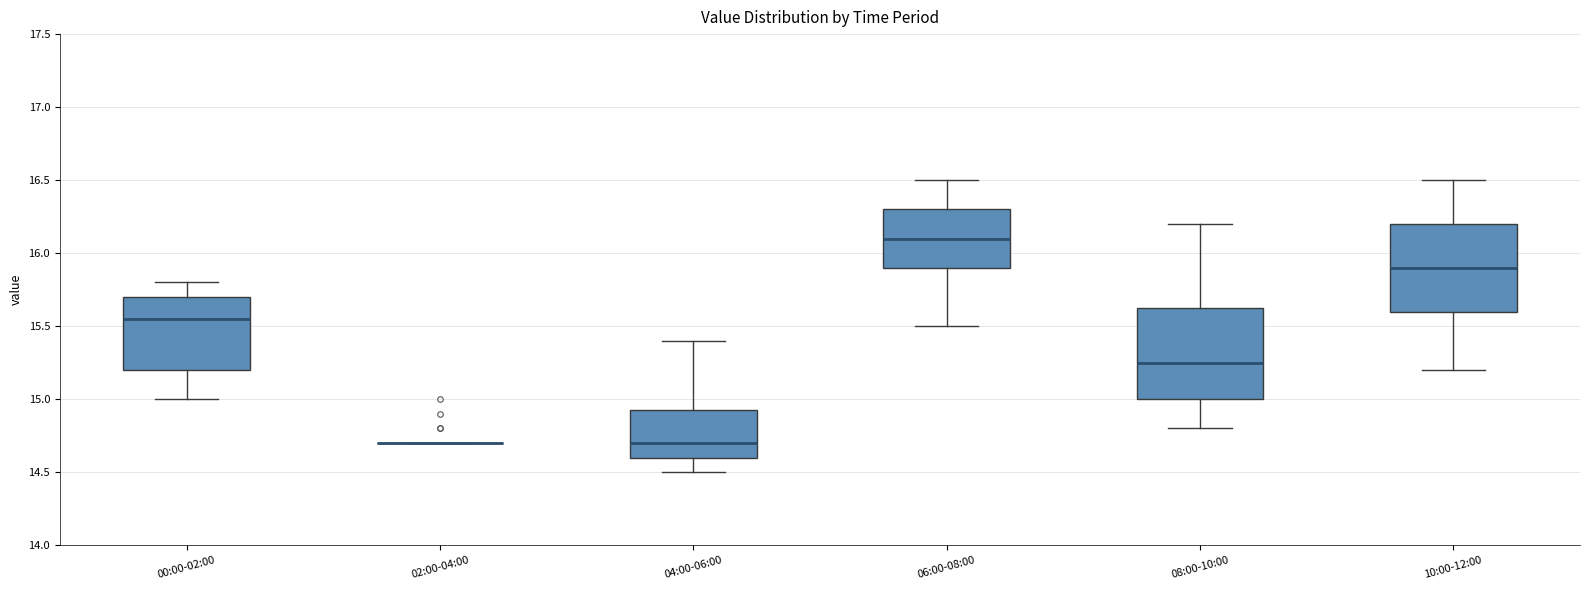

Reading left to right, transcribe this box plot: for each box, give where its median line is, the range the box spans, and where its two whiskers end, as read against the y-axis. The values are not printed on the chart, so give them approximately, as read against the axis.

00:00-02:00: median 15.55, box 15.20 to 15.70, whiskers 15.00 to 15.80
02:00-04:00: box collapsed to a line at 14.70, whiskers 14.70 to 14.70
04:00-06:00: median 14.70, box 14.60 to 14.95, whiskers 14.50 to 15.40
06:00-08:00: median 16.10, box 15.90 to 16.30, whiskers 15.50 to 16.50
08:00-10:00: median 15.25, box 15.00 to 15.65, whiskers 14.80 to 16.20
10:00-12:00: median 15.90, box 15.60 to 16.20, whiskers 15.20 to 16.50